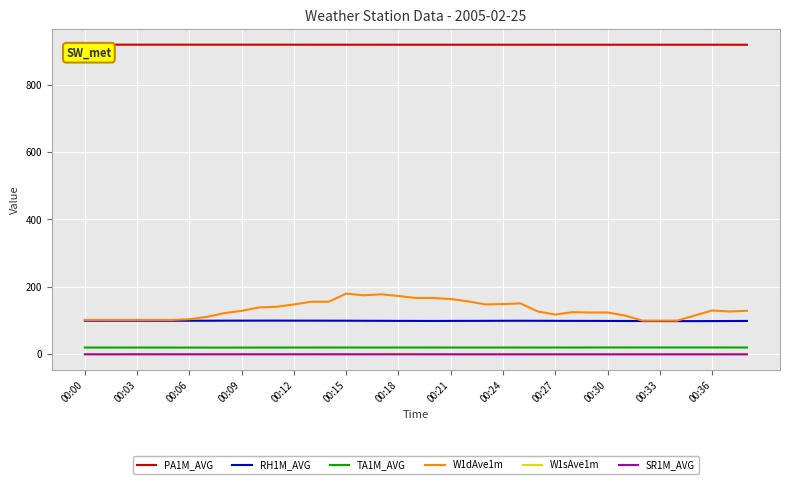

How many lines are shown in the chart?

6